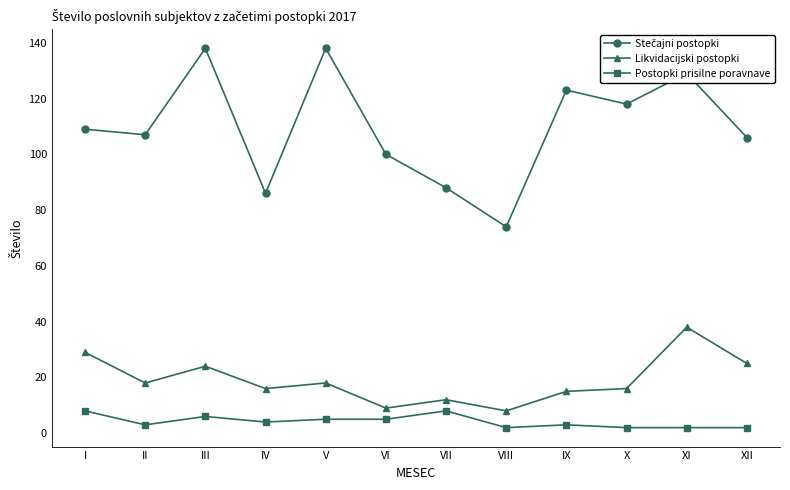

Does the chart have visible grid lines?

No